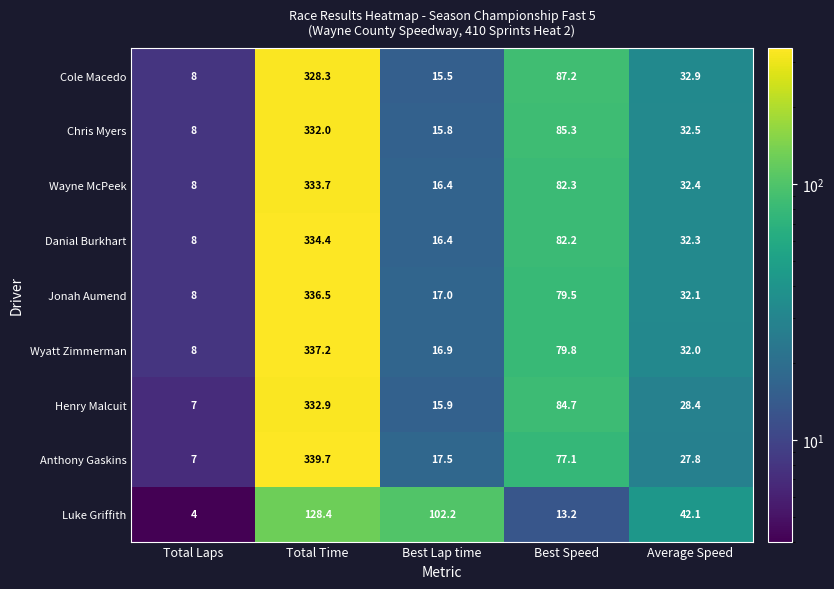

Which series has the largest range (max minus min)?

Anthony Gaskins